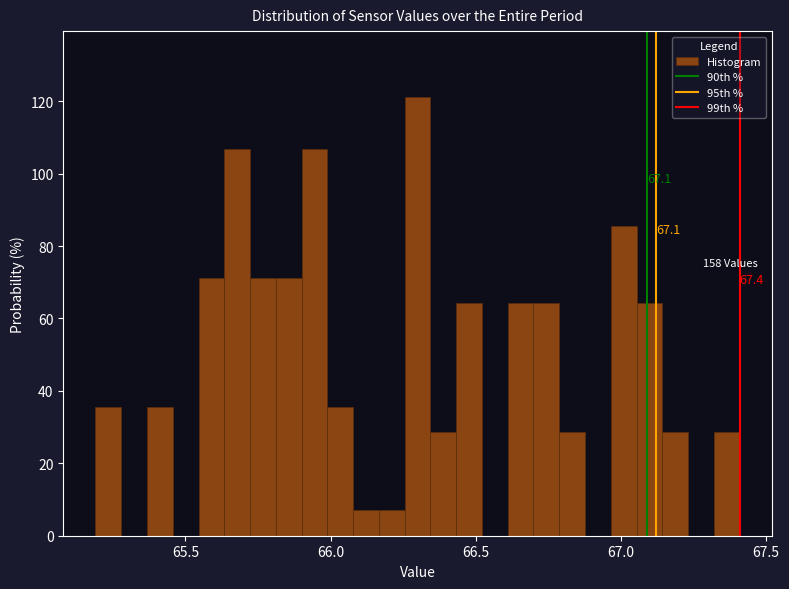

Around what value on the x-axis is the tallest bar? Give the approximate position of its centre, as read against the axis.

66.30